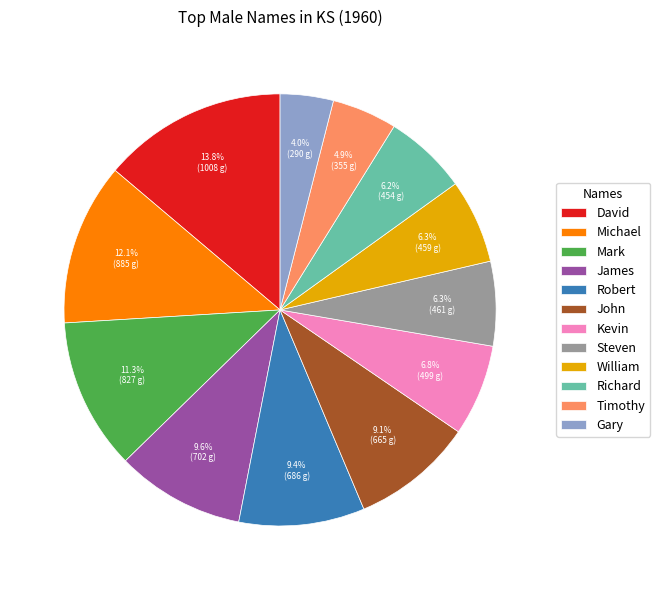

Between David and Kevin, which is larger?

David